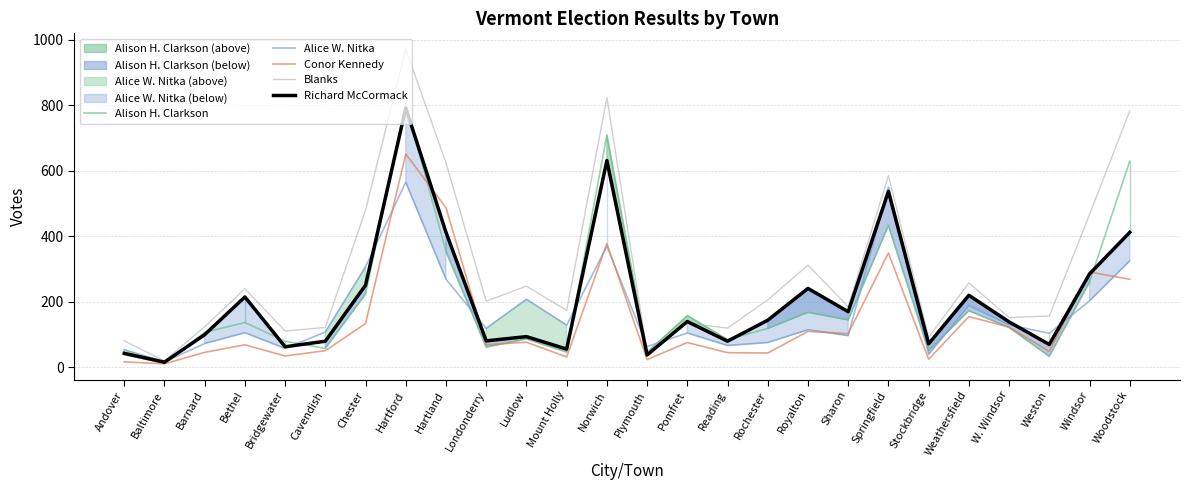

At which label does Blanks reach its peak?

Hartford